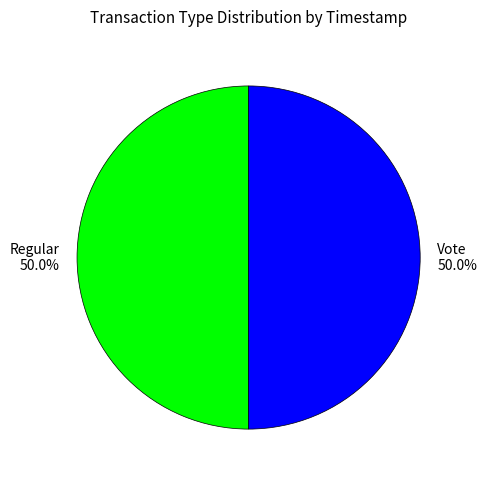

To the nearest percent, what portion does Regular represent?

50%